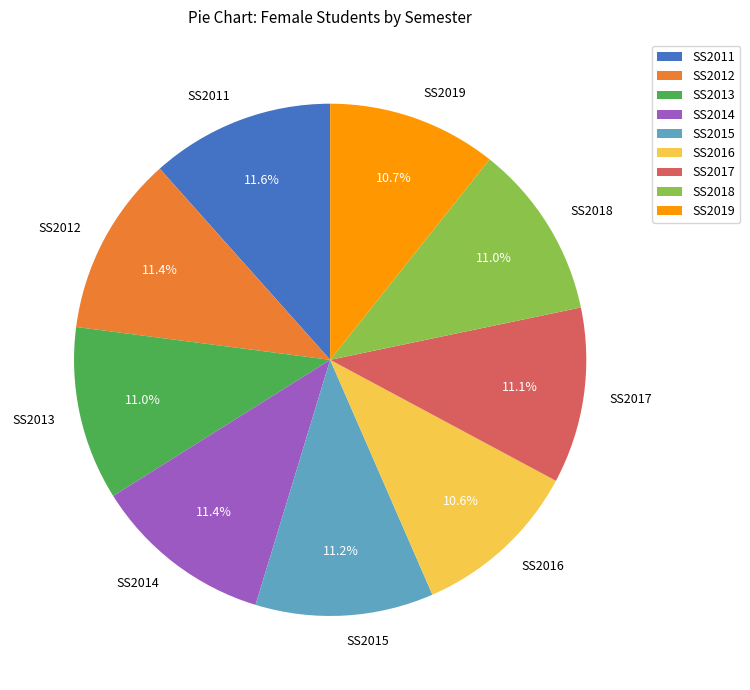

How many segments does this pie chart have?

9